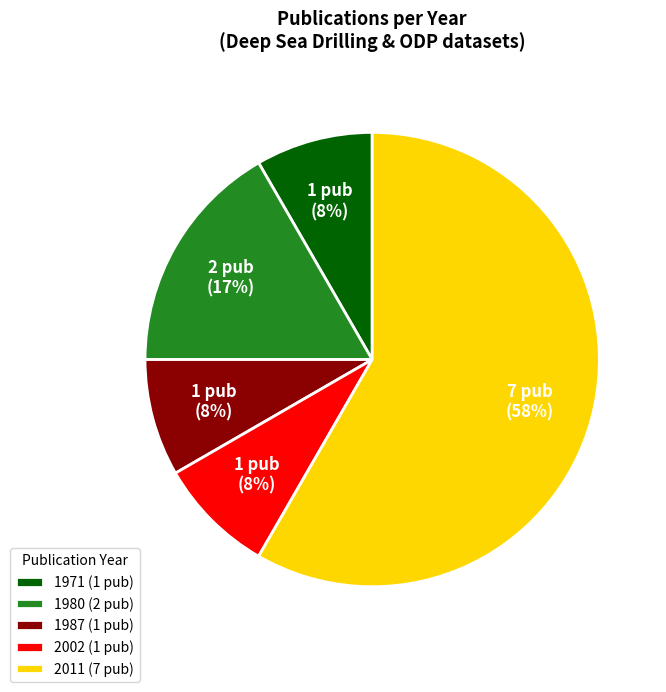

Approximately how many times larger is the value at 1980 (2 pub) compared to 2011 (7 pub)?

0.3